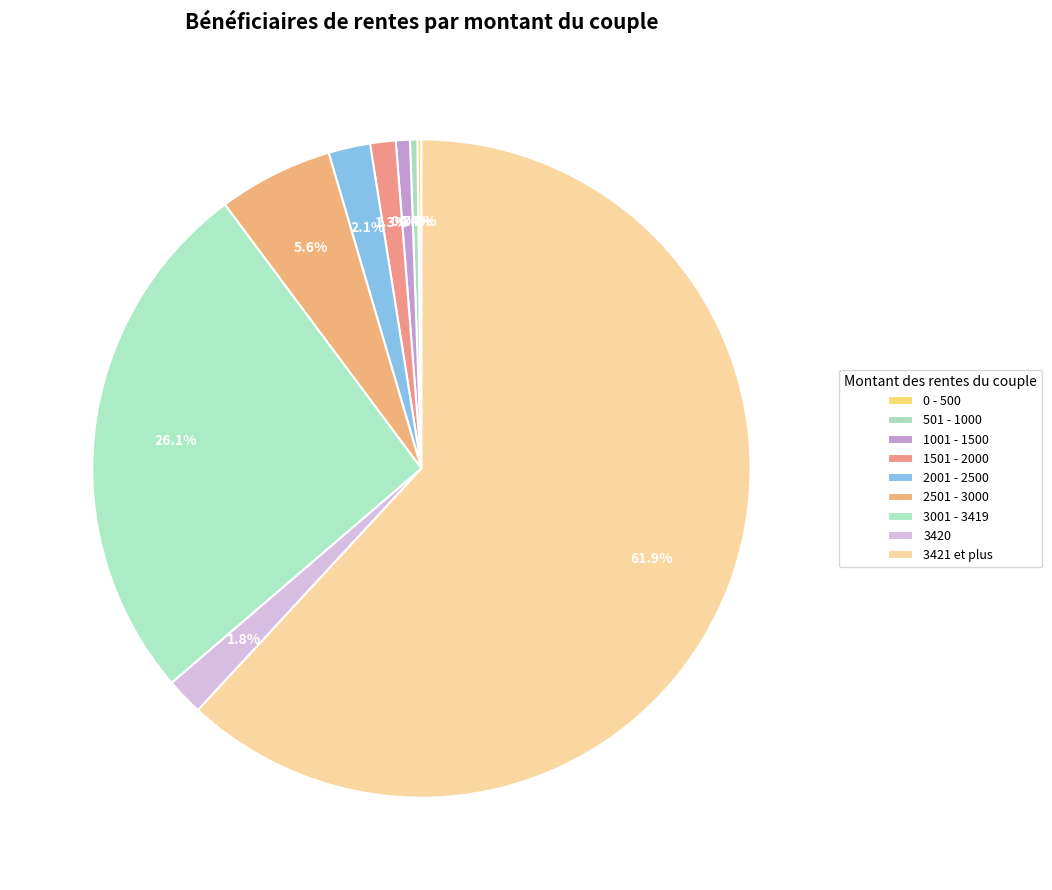

Do 0 - 500 and 1001 - 1500 together represent more than half of the pie?

No